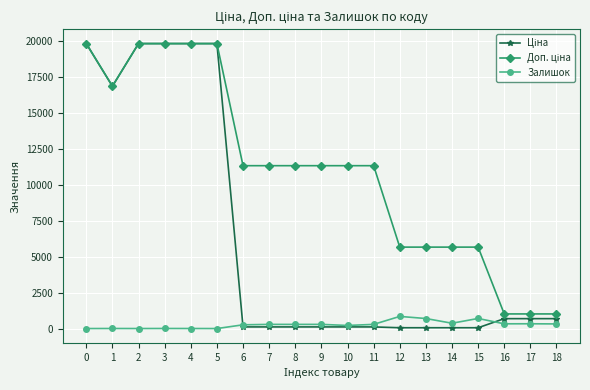

What is the maximum value shown in the chart?

19831.1